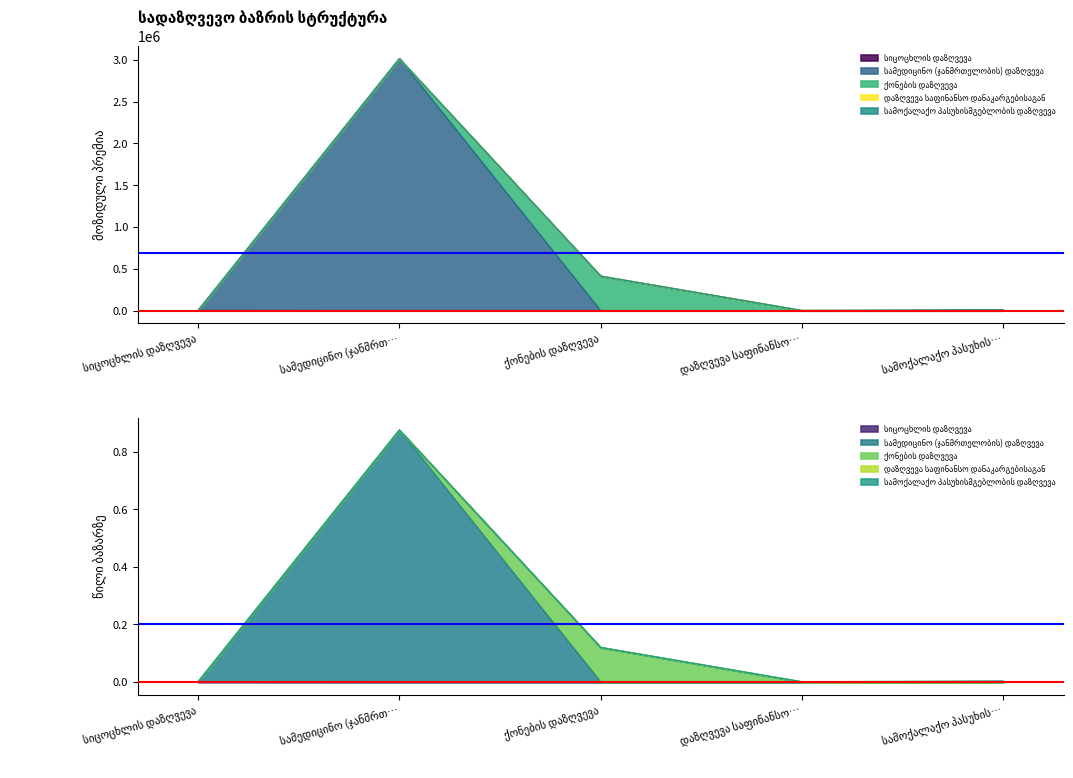

In მოზიდული პრემია, how many points are higher than both neighbors (excluding endpoints)?

1